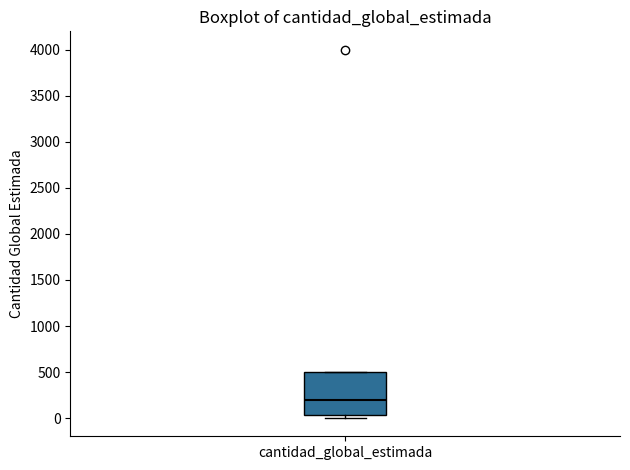

Read this box plot against the y-axis: the position of the median line, the range covered by the box, and the ends of both whiskers. The values are not printed on the chart, so give them approximately, as read against the axis.

median 200, box 50 to 500, whiskers 0 to 500